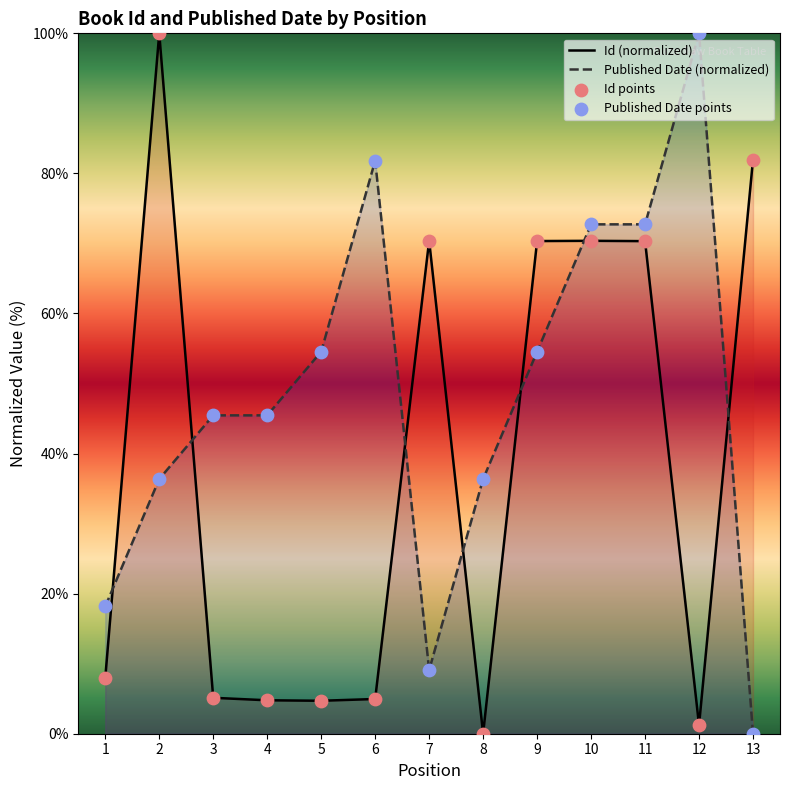

What are all the series names shown in the legend?

Id (normalized), Published Date (normalized), Id points, Published Date points